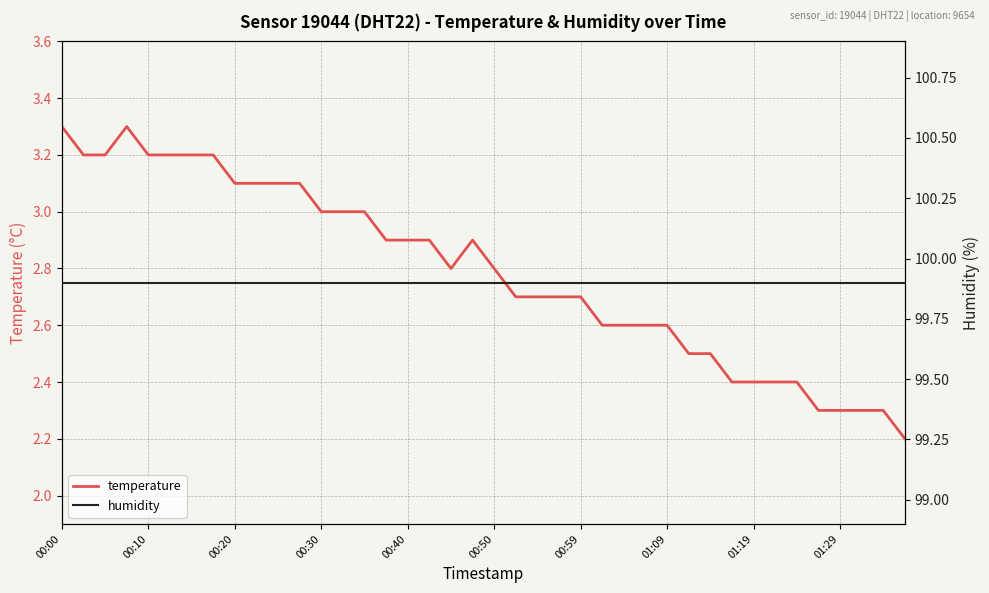

Is the value of humidity at 31 greater than the value of temperature at 00:00?

Yes